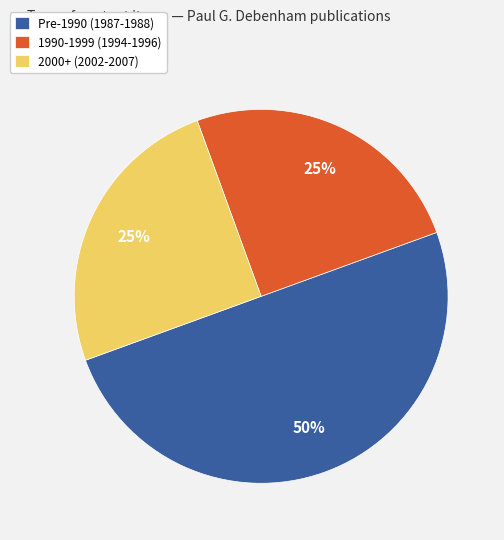

Does 1990-1999 (1994-1996) represent more than half of the total?

No